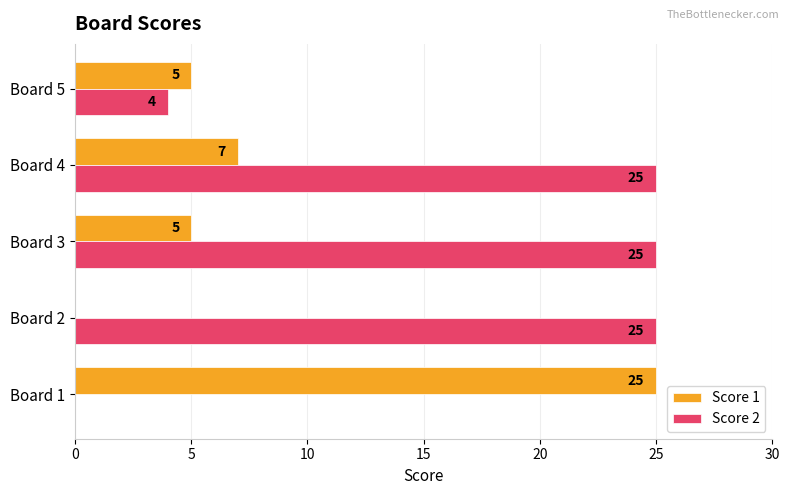

At which category is the sum across all series the highest?

Board 4